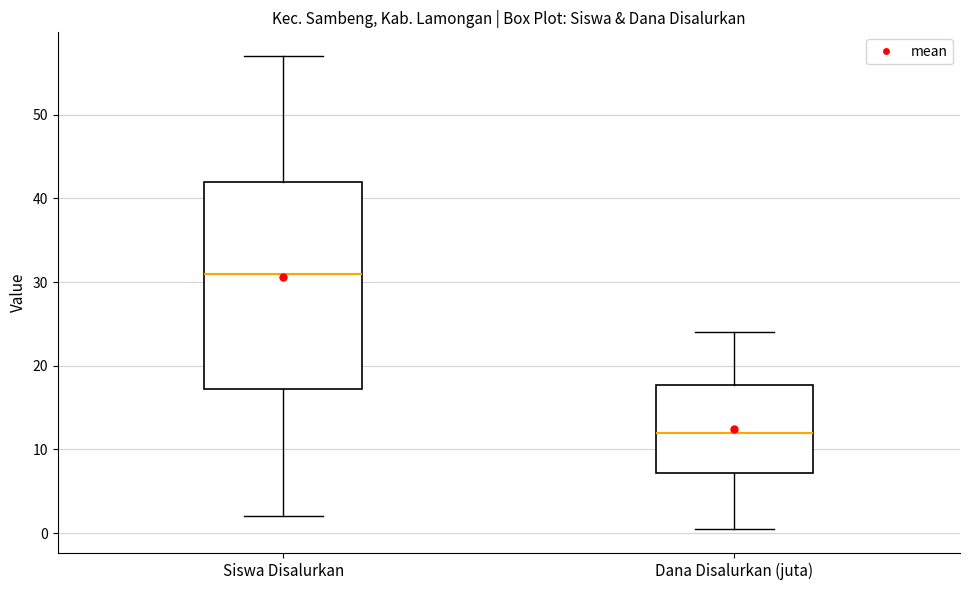

Which box is the tallest, from its lower edge to its upper edge?

Siswa Disalurkan